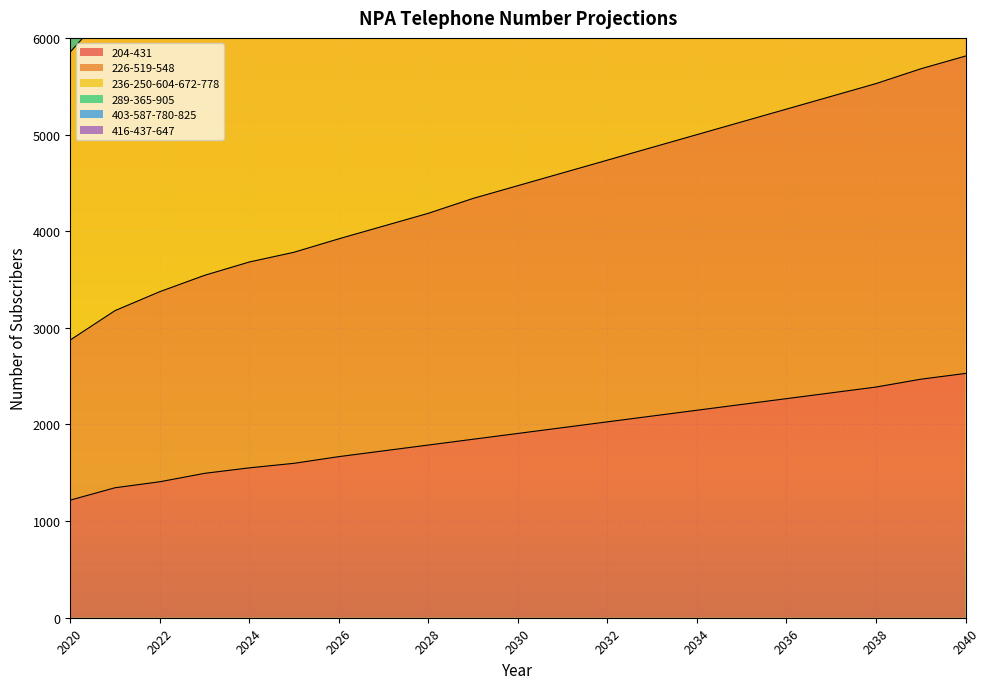

The value of 403-587-780-825 at 2024 is 21190. True or false?

False